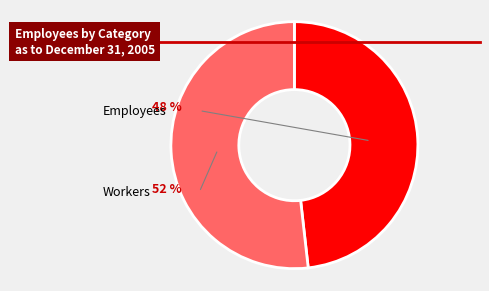

The 3 slice represents 6% of the pie. True or false?

False